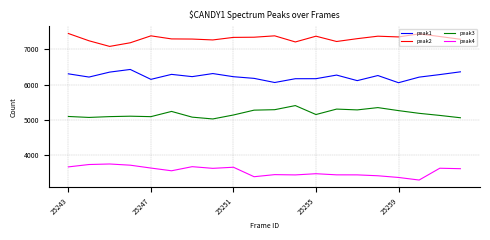

What is the maximum value shown in the chart?

7450